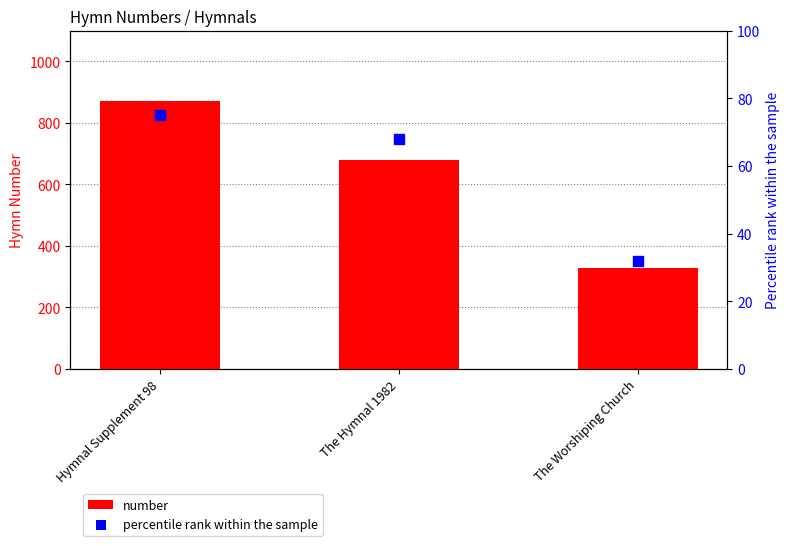

Which series has the largest Y range (max minus min)?

number